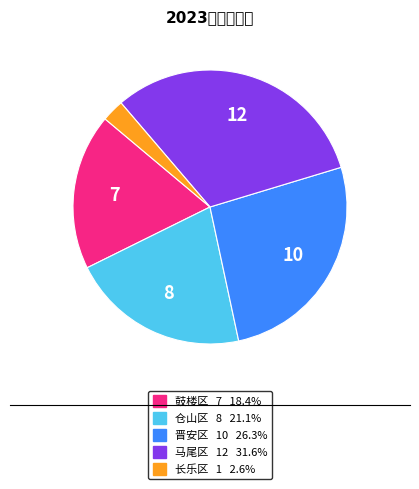

Approximately how many times larger is the value at 鼓楼区 compared to 晋安区?

0.7